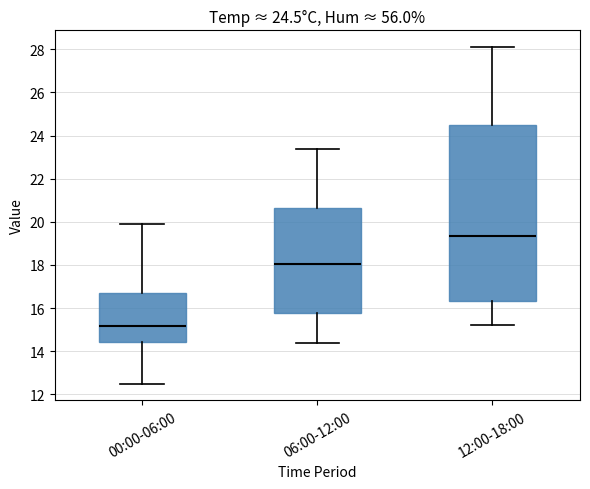

Which box's median line is the lowest?

00:00-06:00